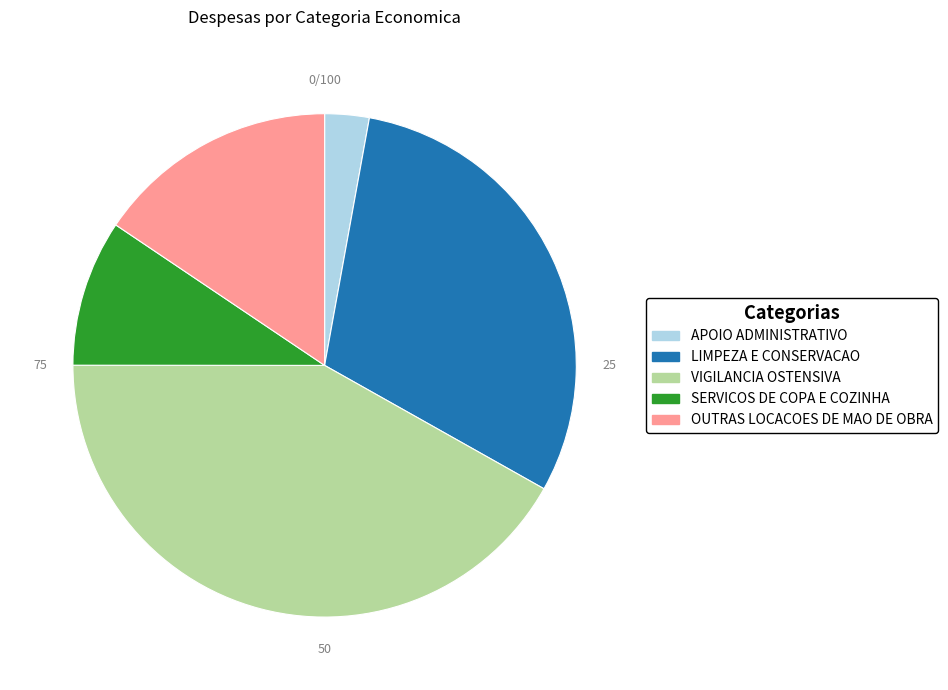

Is there a majority slice in this chart?

No